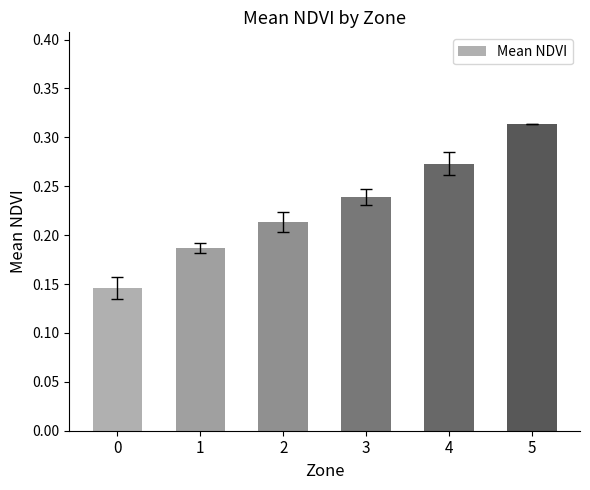

List the labels in order of value, largest first.

5, 4, 3, 2, 1, 0